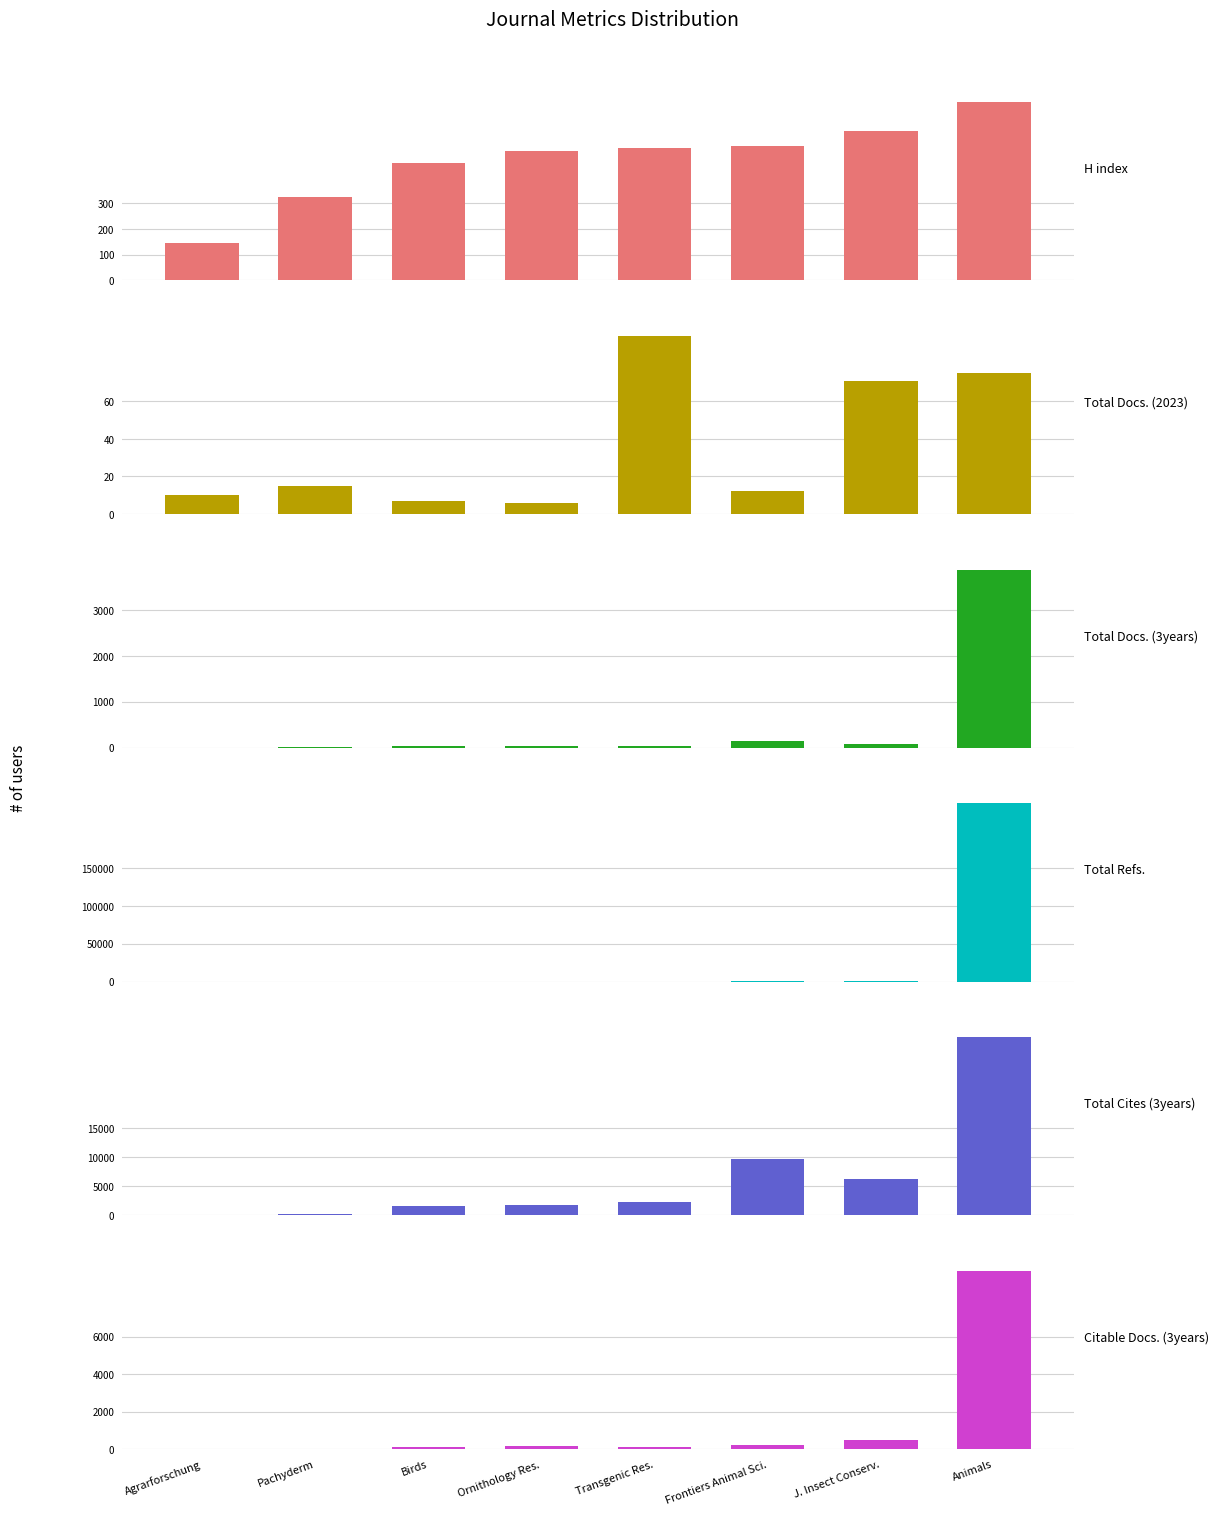

Between Transgenic Res. and Frontiers Animal Sci., which series saw the biggest shift?

Total Cites (3years)